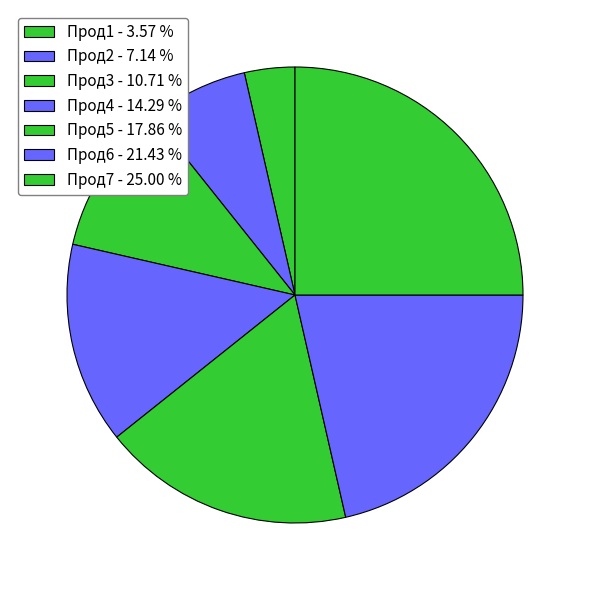

Does Прод2 represent more than half of the total?

No